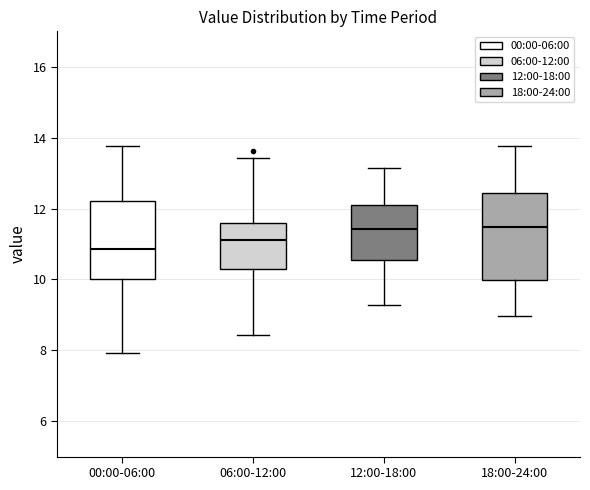

Reading left to right, read every box against the y-axis: the position of its median line, the range the box covers, and the ends of its whiskers. The values are not printed on the chart, so give them approximately, as read against the axis.

00:00-06:00: median 10.8, box 10.0 to 12.2, whiskers 8.0 to 13.8
06:00-12:00: median 11.2, box 10.2 to 11.6, whiskers 8.4 to 13.4
12:00-18:00: median 11.4, box 10.6 to 12.2, whiskers 9.2 to 13.2
18:00-24:00: median 11.4, box 10.0 to 12.4, whiskers 9.0 to 13.8